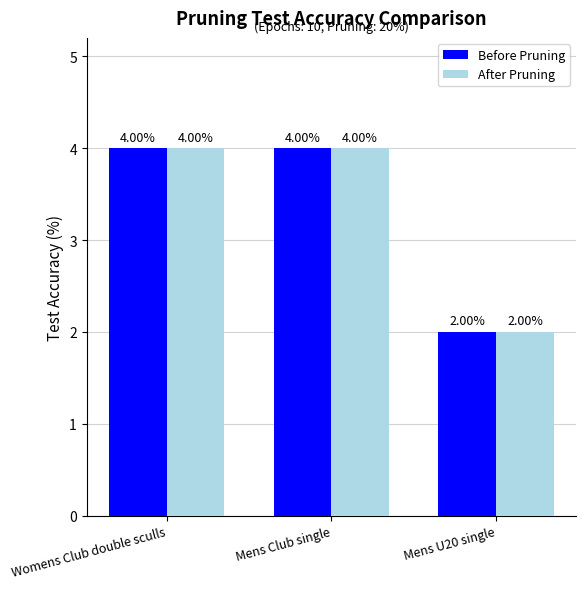

What is the total value across all series at Mens Club single?

8